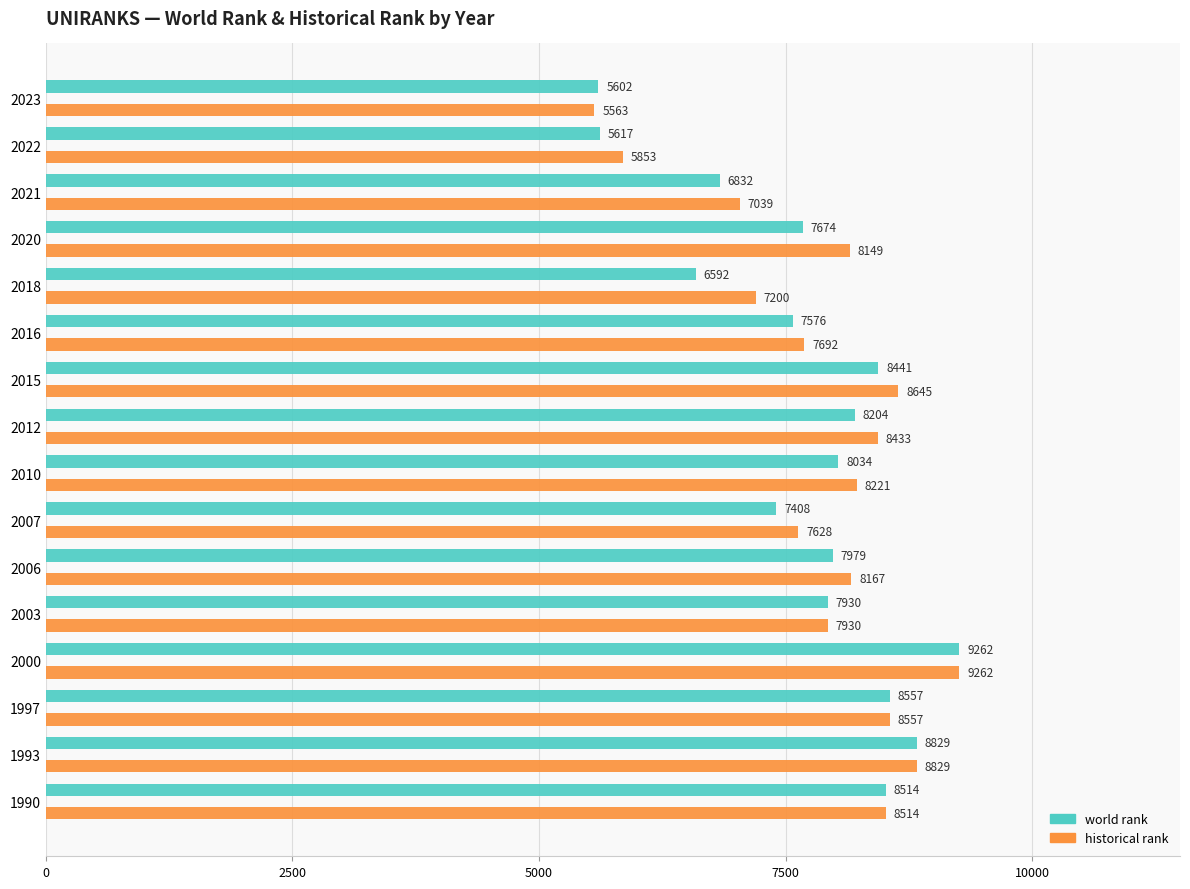

Which series changed the most between 2003 and 2010?

historical rank